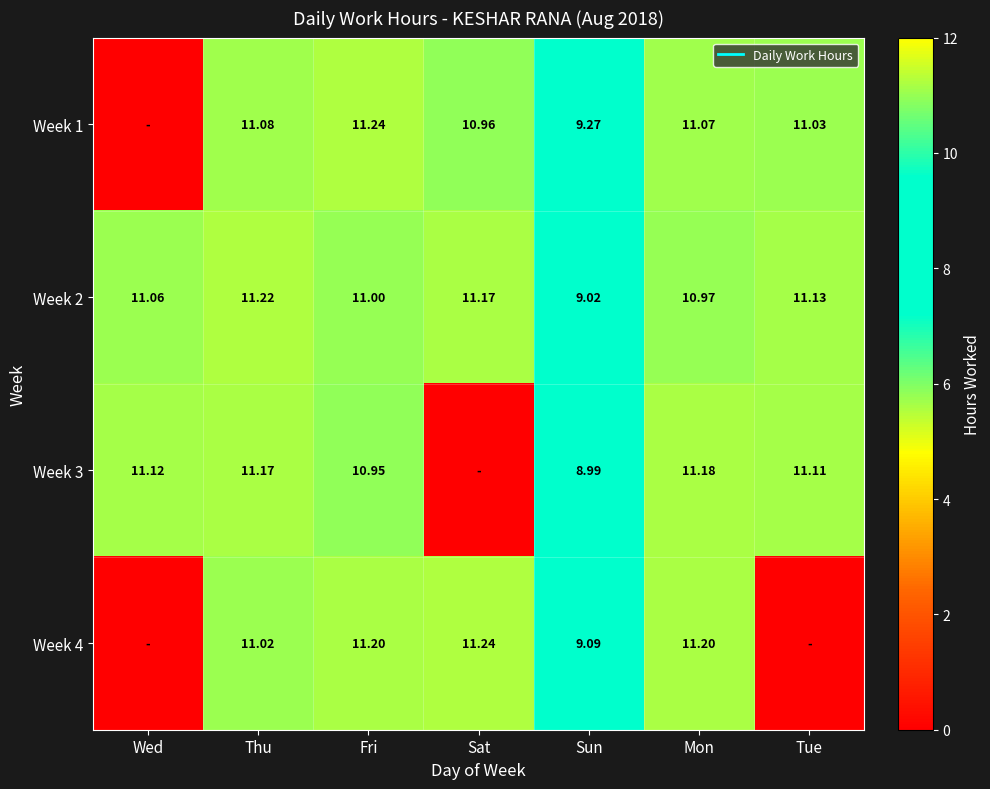

How many values in the Week 4 series exceed 11?

4